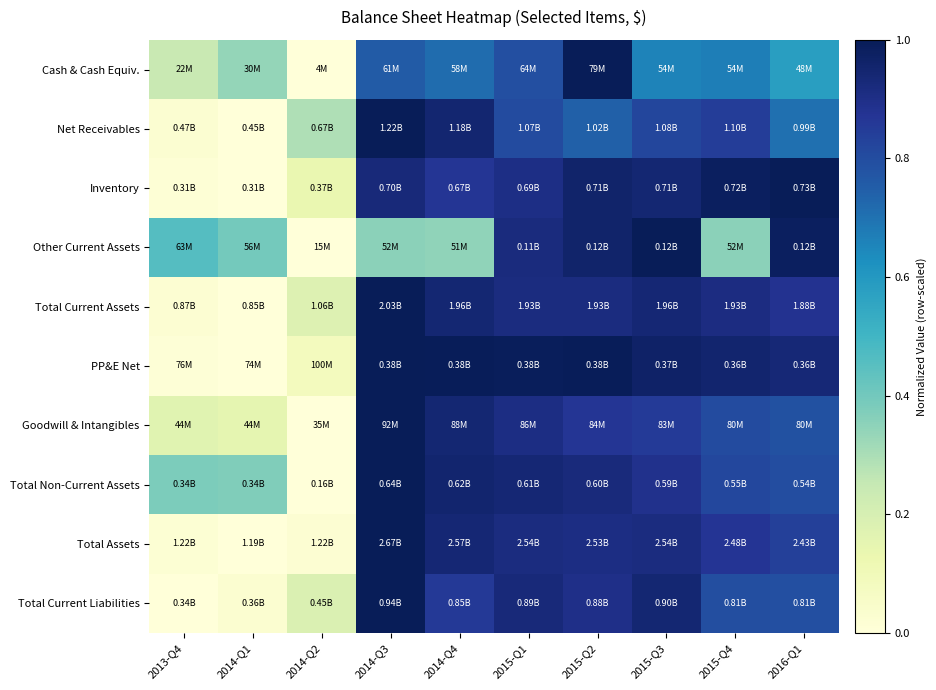

Reading left to right, transcribe all the data shown in this chart.

Cash & Cash Equiv.: 2013-Q4=0.2	2014-Q1=0.3	2014-Q2=0.0	2014-Q3=0.8	2014-Q4=0.7	2015-Q1=0.8	2015-Q2=1.0	2015-Q3=0.7	2015-Q4=0.7	2016-Q1=0.6
Net Receivables: 2013-Q4=0.0	2014-Q1=0.0	2014-Q2=0.3	2014-Q3=1.0	2014-Q4=0.9	2015-Q1=0.8	2015-Q2=0.7	2015-Q3=0.8	2015-Q4=0.8	2016-Q1=0.7
Inventory: 2013-Q4=0.0	2014-Q1=0.0	2014-Q2=0.1	2014-Q3=0.9	2014-Q4=0.9	2015-Q1=0.9	2015-Q2=1.0	2015-Q3=0.9	2015-Q4=1.0	2016-Q1=1.0
Other Current Assets: 2013-Q4=0.5	2014-Q1=0.4	2014-Q2=0.0	2014-Q3=0.4	2014-Q4=0.3	2015-Q1=0.9	2015-Q2=1.0	2015-Q3=1.0	2015-Q4=0.4	2016-Q1=1.0
Total Current Assets: 2013-Q4=0.0	2014-Q1=0.0	2014-Q2=0.2	2014-Q3=1.0	2014-Q4=0.9	2015-Q1=0.9	2015-Q2=0.9	2015-Q3=0.9	2015-Q4=0.9	2016-Q1=0.9
PP&E Net: 2013-Q4=0.0	2014-Q1=0.0	2014-Q2=0.1	2014-Q3=1.0	2014-Q4=1.0	2015-Q1=1.0	2015-Q2=1.0	2015-Q3=1.0	2015-Q4=0.9	2016-Q1=0.9
Goodwill & Intangibles: 2013-Q4=0.2	2014-Q1=0.2	2014-Q2=0.0	2014-Q3=1.0	2014-Q4=0.9	2015-Q1=0.9	2015-Q2=0.9	2015-Q3=0.9	2015-Q4=0.8	2016-Q1=0.8
Total Non-Current Assets: 2013-Q4=0.4	2014-Q1=0.4	2014-Q2=0.0	2014-Q3=1.0	2014-Q4=0.9	2015-Q1=0.9	2015-Q2=0.9	2015-Q3=0.9	2015-Q4=0.8	2016-Q1=0.8
Total Assets: 2013-Q4=0.0	2014-Q1=0.0	2014-Q2=0.0	2014-Q3=1.0	2014-Q4=0.9	2015-Q1=0.9	2015-Q2=0.9	2015-Q3=0.9	2015-Q4=0.9	2016-Q1=0.8
Total Current Liabilities: 2013-Q4=0.0	2014-Q1=0.0	2014-Q2=0.2	2014-Q3=1.0	2014-Q4=0.9	2015-Q1=0.9	2015-Q2=0.9	2015-Q3=0.9	2015-Q4=0.8	2016-Q1=0.8